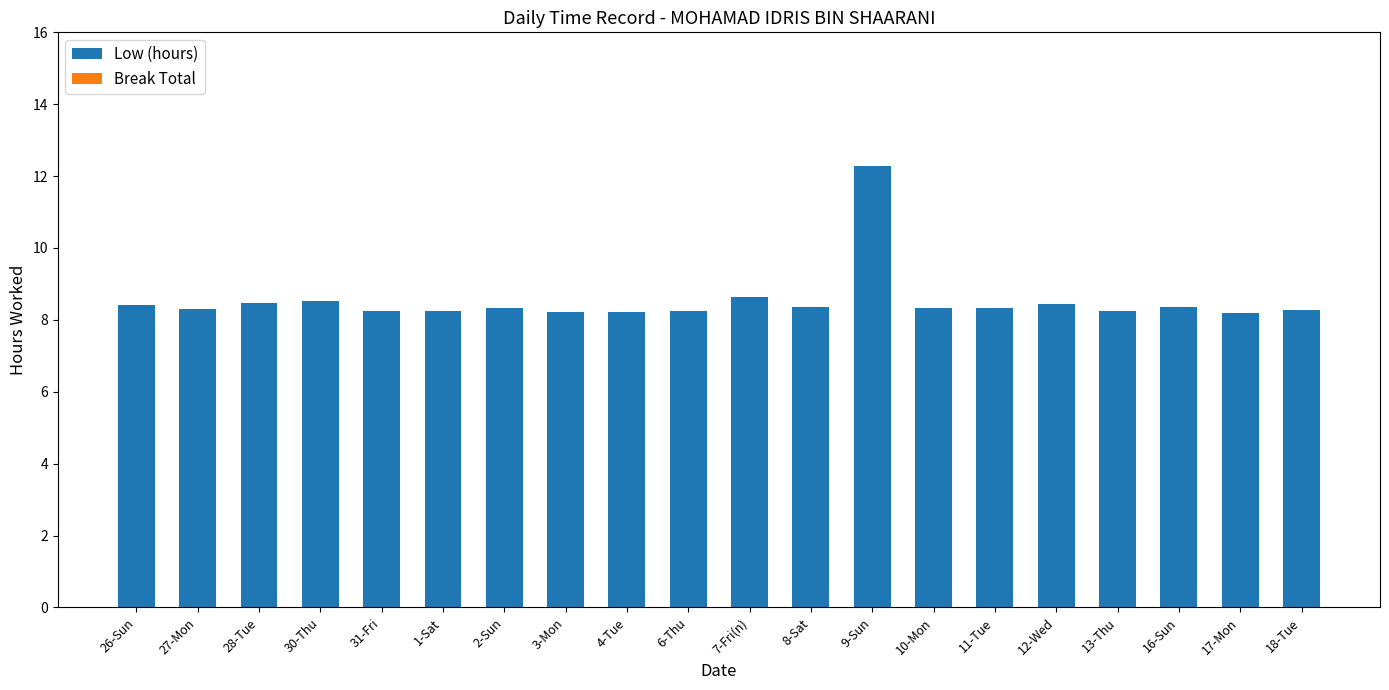

What is the ratio of the value at 11-Tue to the value at 13-Thu?

1.0